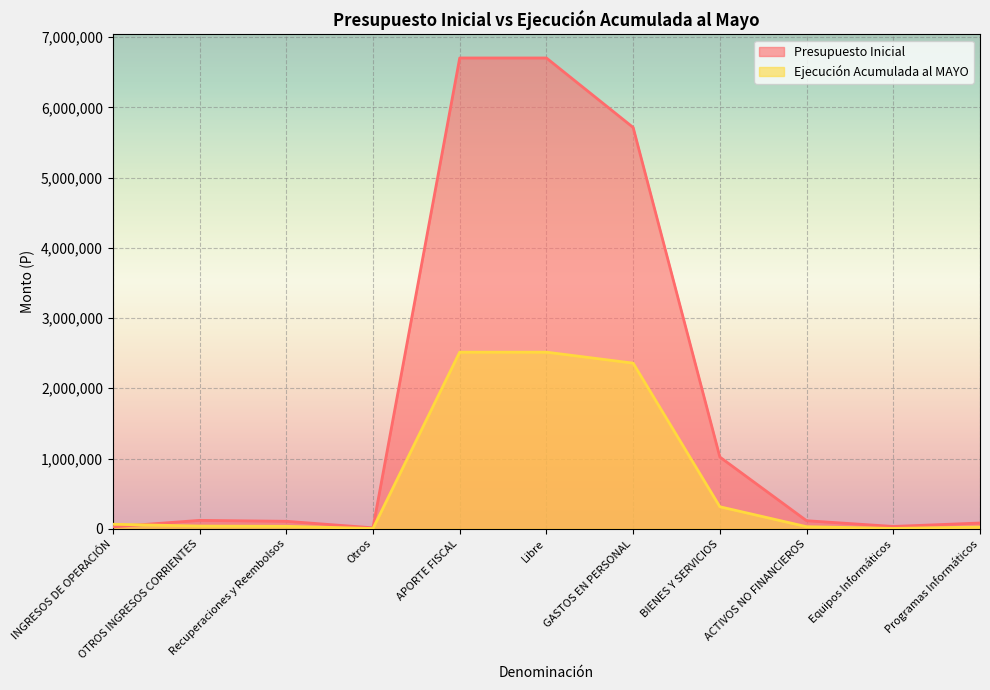

The Presupuesto Inicial series shows 114361 at ACTIVOS NO FINANCIEROS. True or false?

True